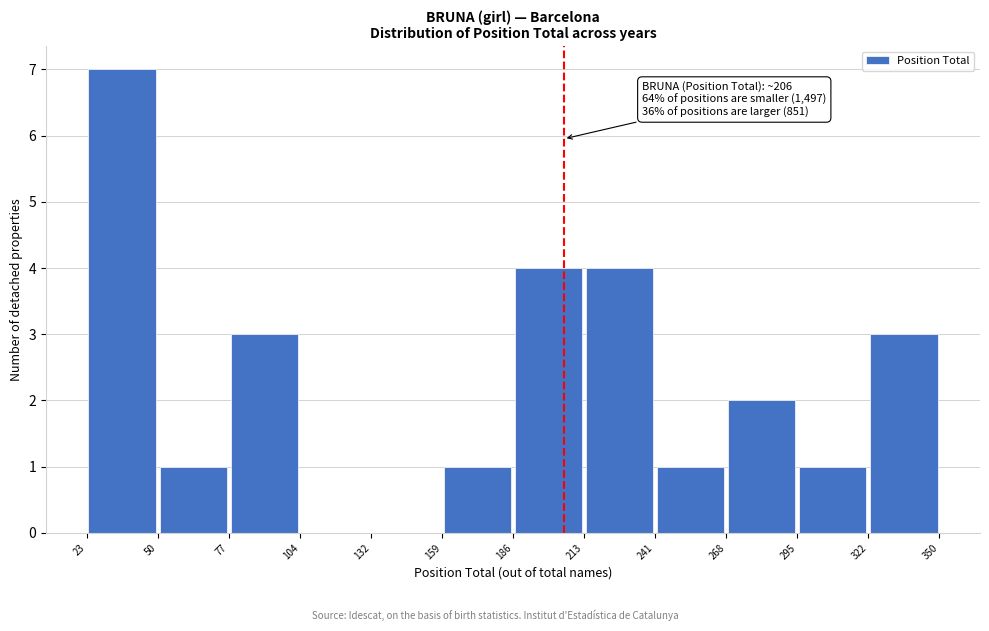

Over which range of the x-axis is the bar tallest?

23 to 50